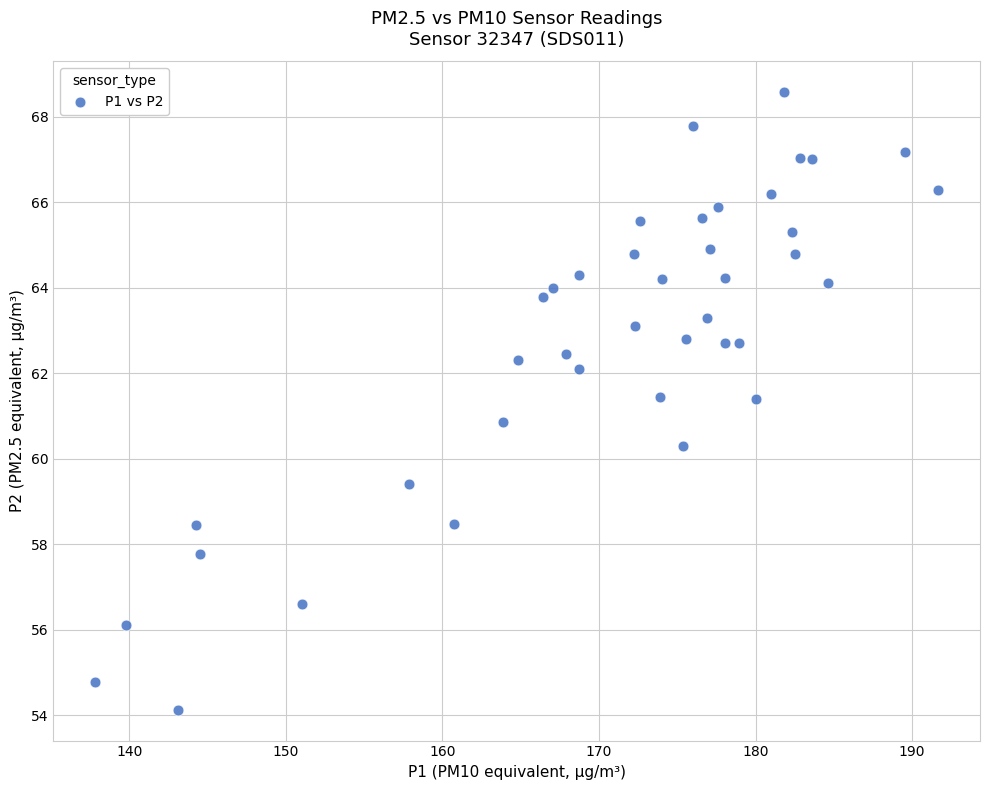

What is the range of X values (max minus min)?

53.8